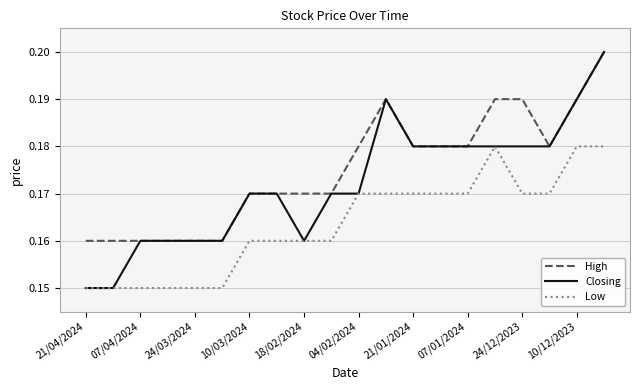

What are all the series names shown in the legend?

High, Closing, Low